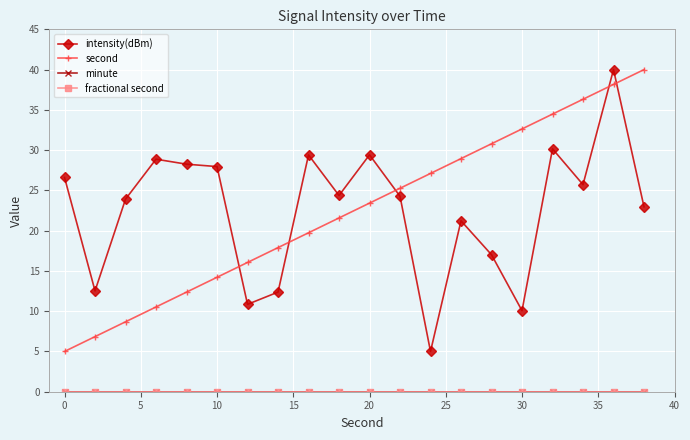

Which series has the largest range (max minus min)?

intensity(dBm)